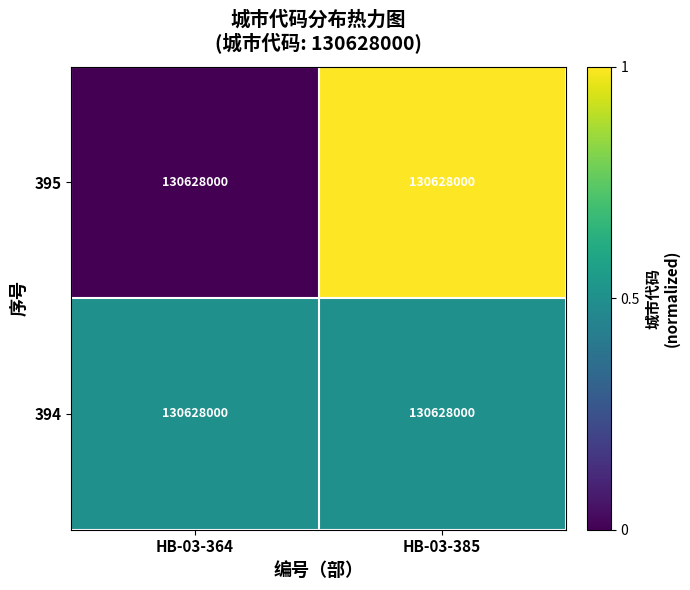

Reading left to right, what are all the values shown in this chart?

395: HB-03-364=130628000.0	HB-03-385=130628000.0
394: HB-03-364=130628000.0	HB-03-385=130628000.0